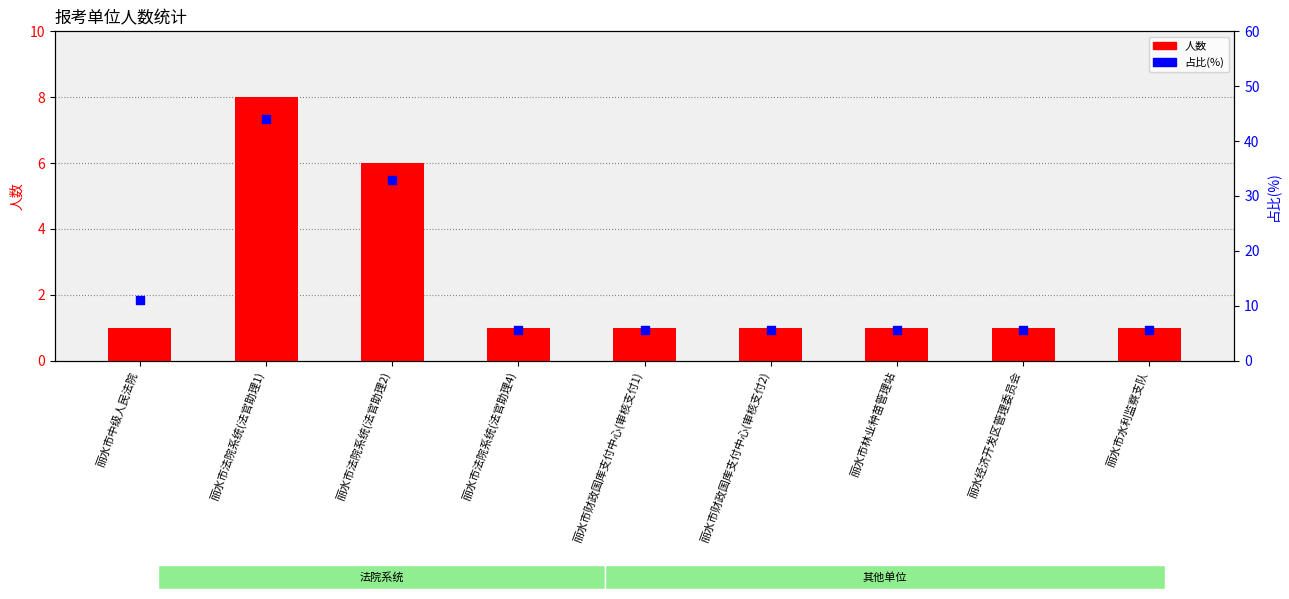

Is the value of 人数 at 丽水经济开发区管理委员会 greater than the value of 占比(%) at 丽水市法院系统(法官助理4)?

No